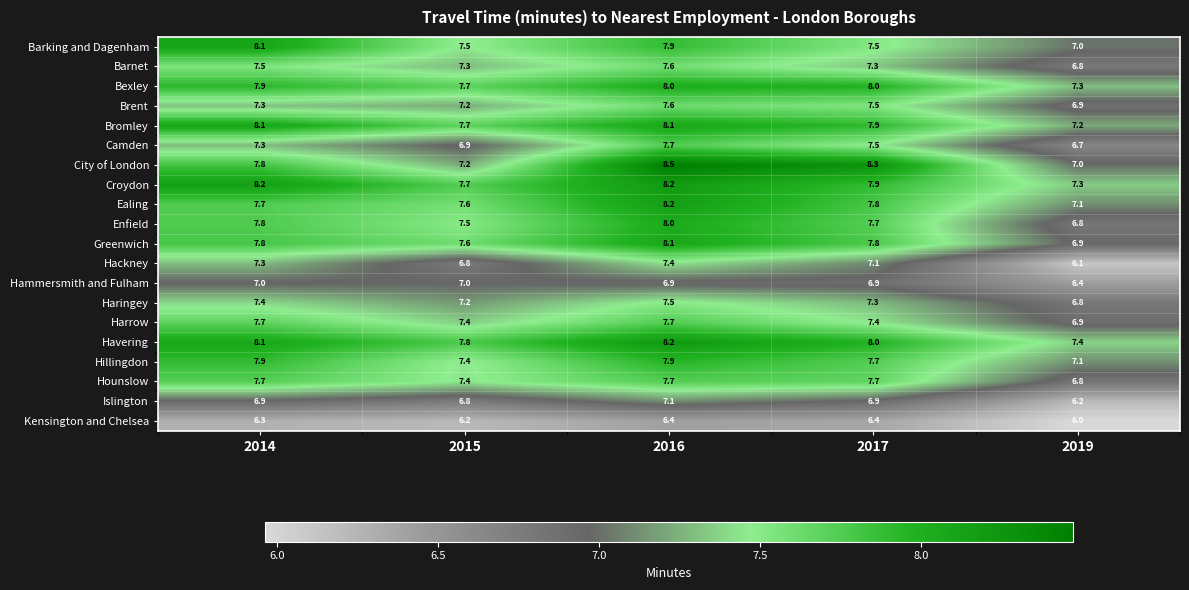

What is the sum of all Harrow values?

37.1